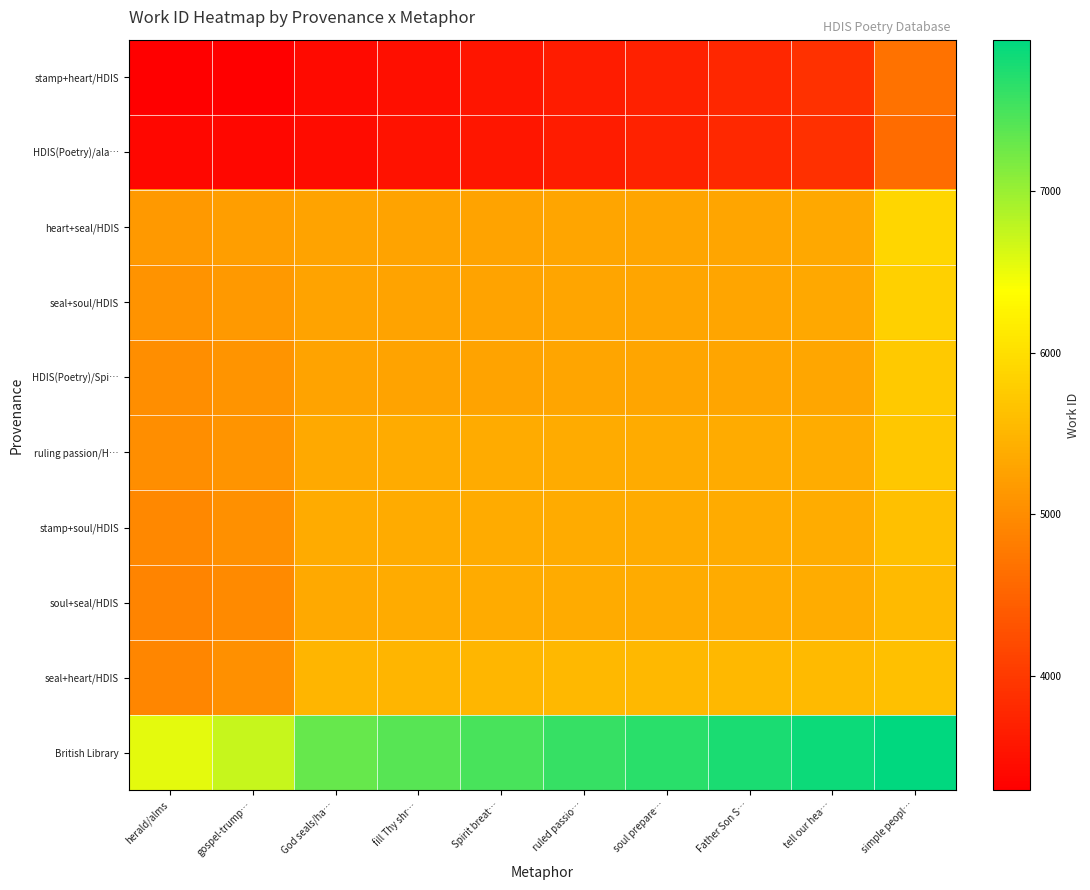

Which category has the highest value across all series?

simple peopl…